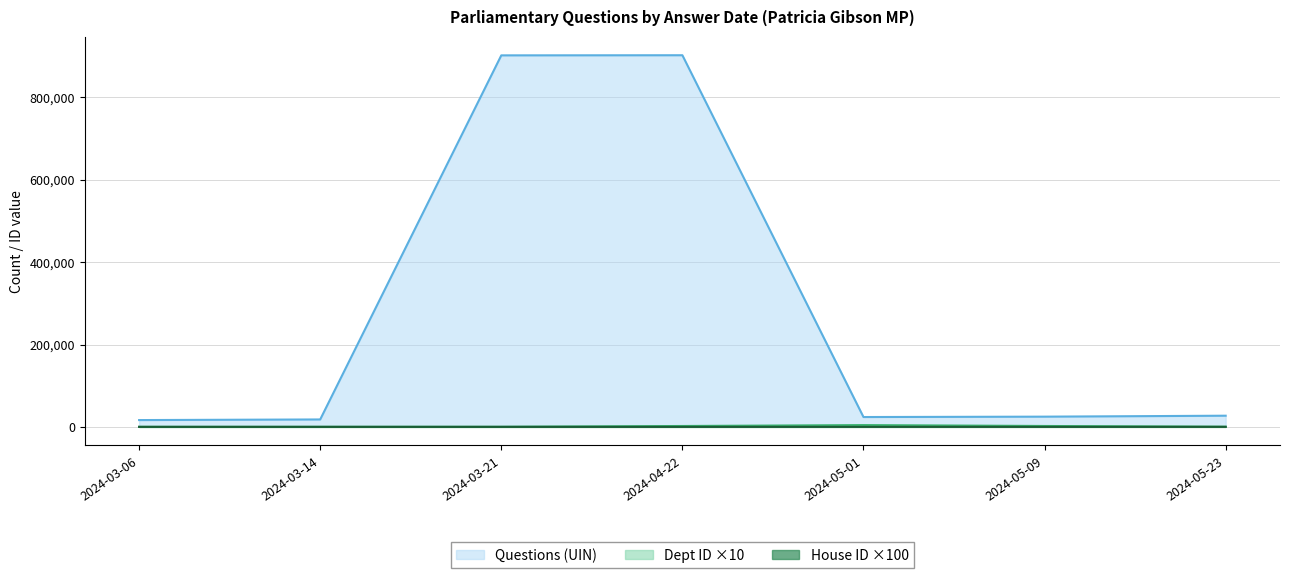

What is the greatest value displayed?

902410